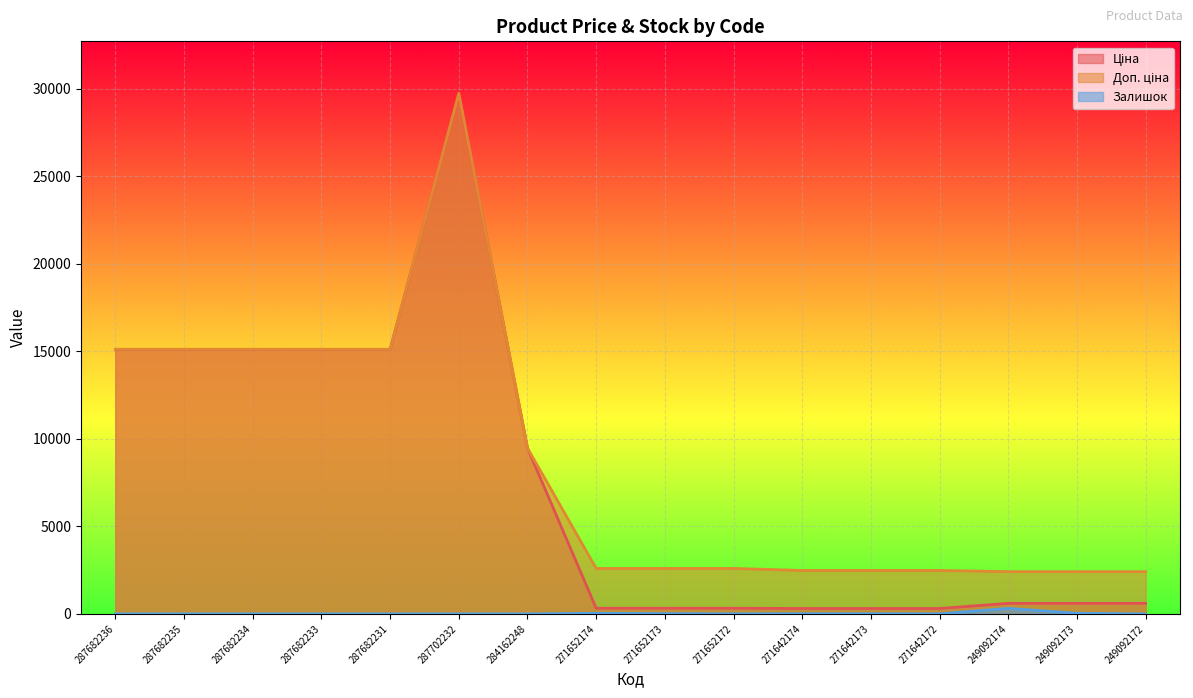

Rank the series at 287682233 from lowest to highest value.

Залишок, Ціна, Доп. ціна